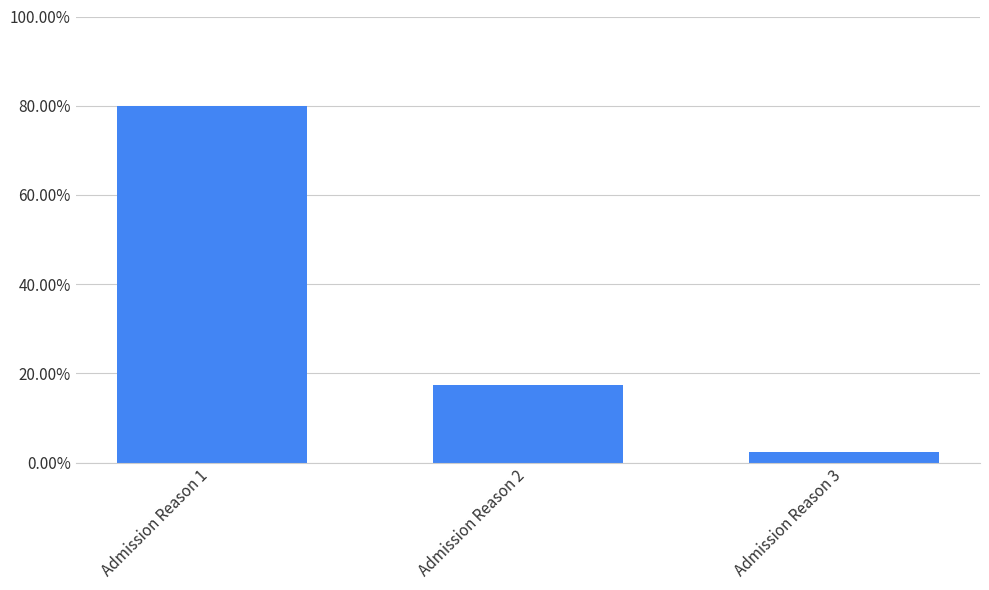

What is the value of the 1st bar from the left?

0.8